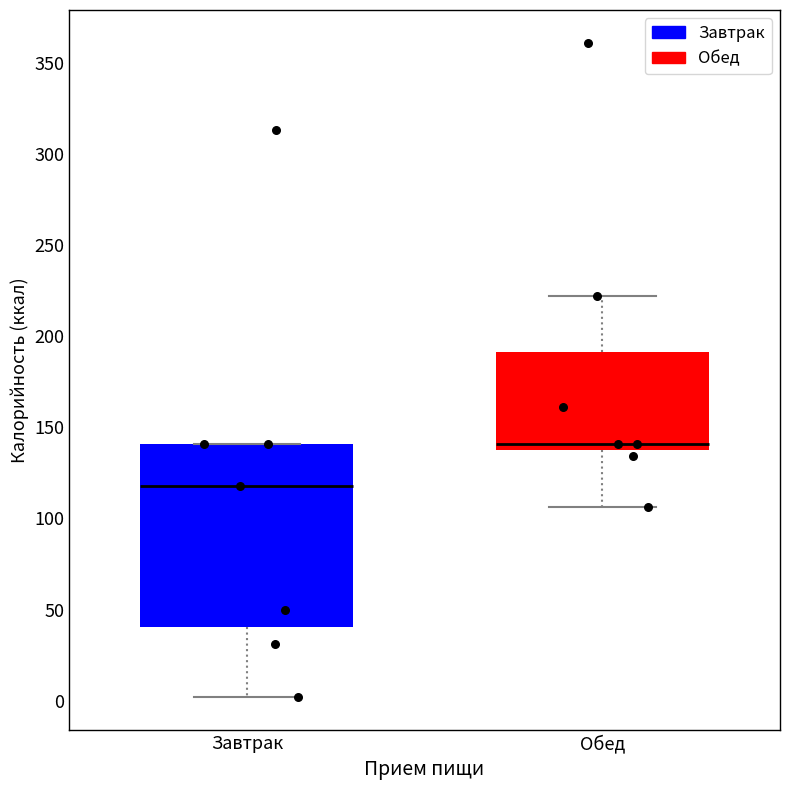

Where is the lower edge of the box for Обед on the y-axis? The values are not printed on the chart, so give them approximately, as read against the axis.

140